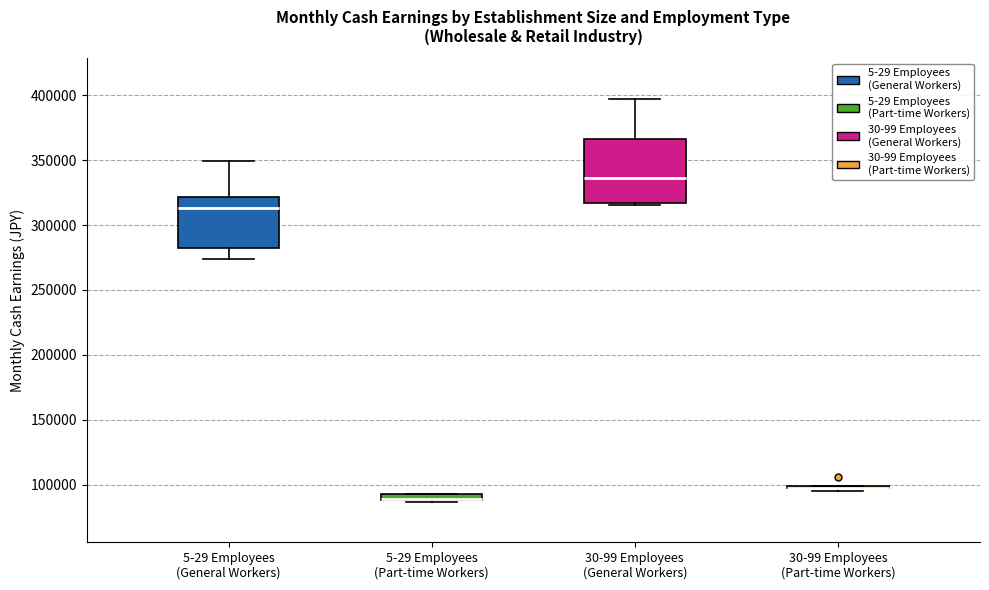

Comparing the boxes themselves (not the whiskers), which one is the tallest?

30-99 Employees (General Workers)